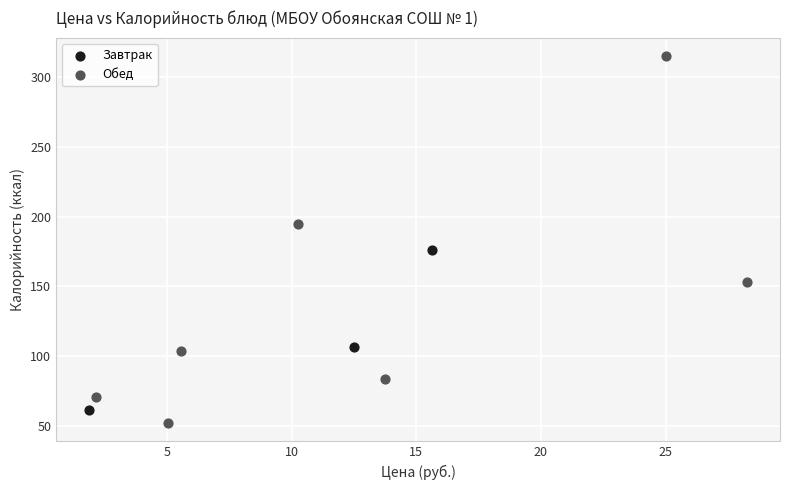

Which series reaches the maximum Y coordinate?

Обед